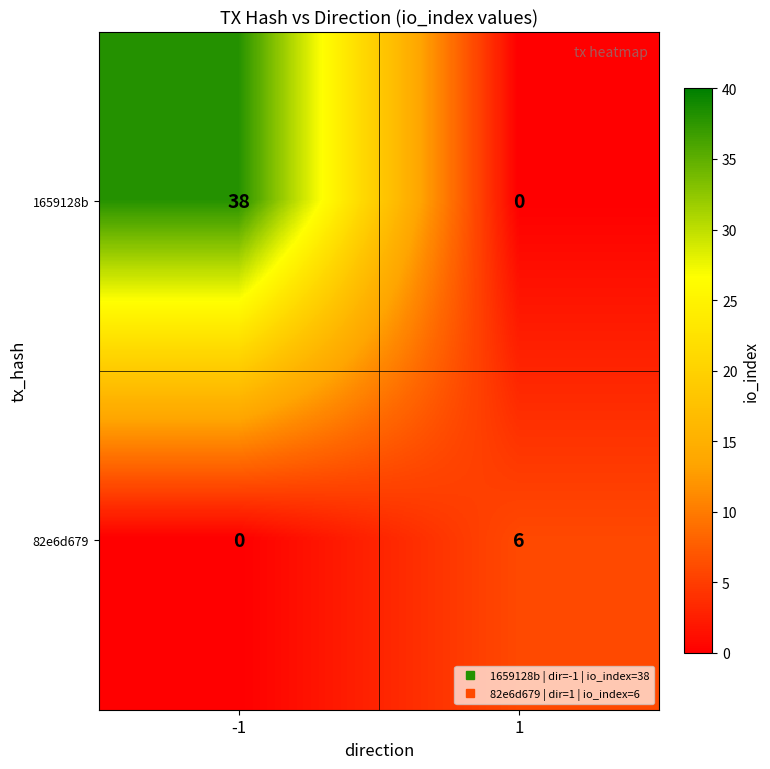

Which series has the largest total across all categories?

1659128b